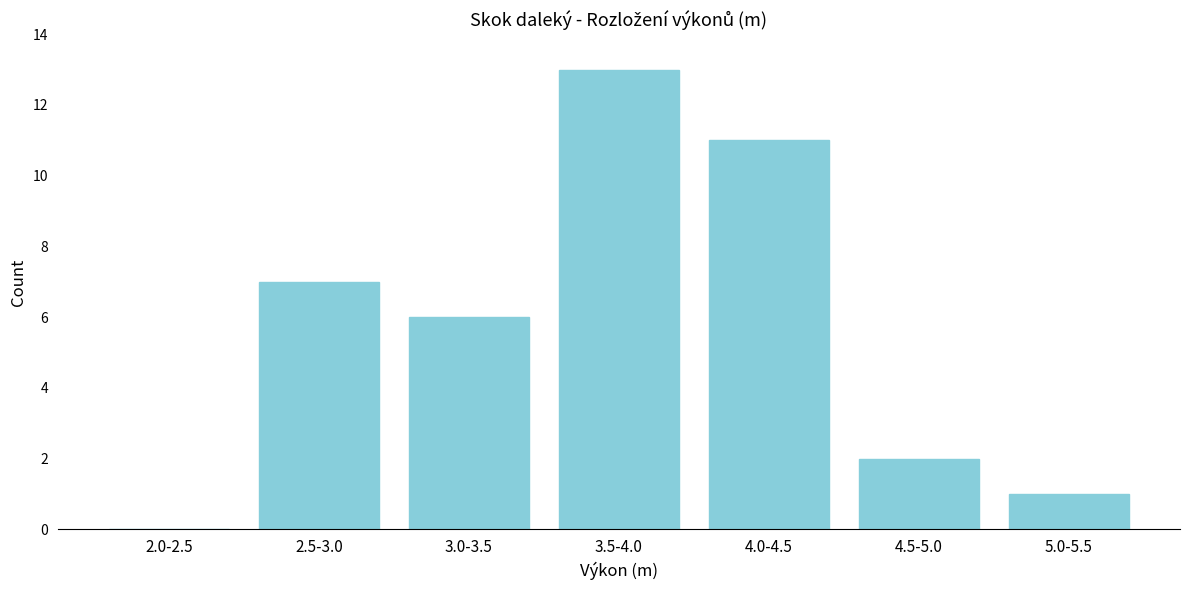

Reading left to right, transcribe all the data shown in this chart.

2.0-2.5=0	2.5-3.0=7	3.0-3.5=6	3.5-4.0=13	4.0-4.5=11	4.5-5.0=2	5.0-5.5=1